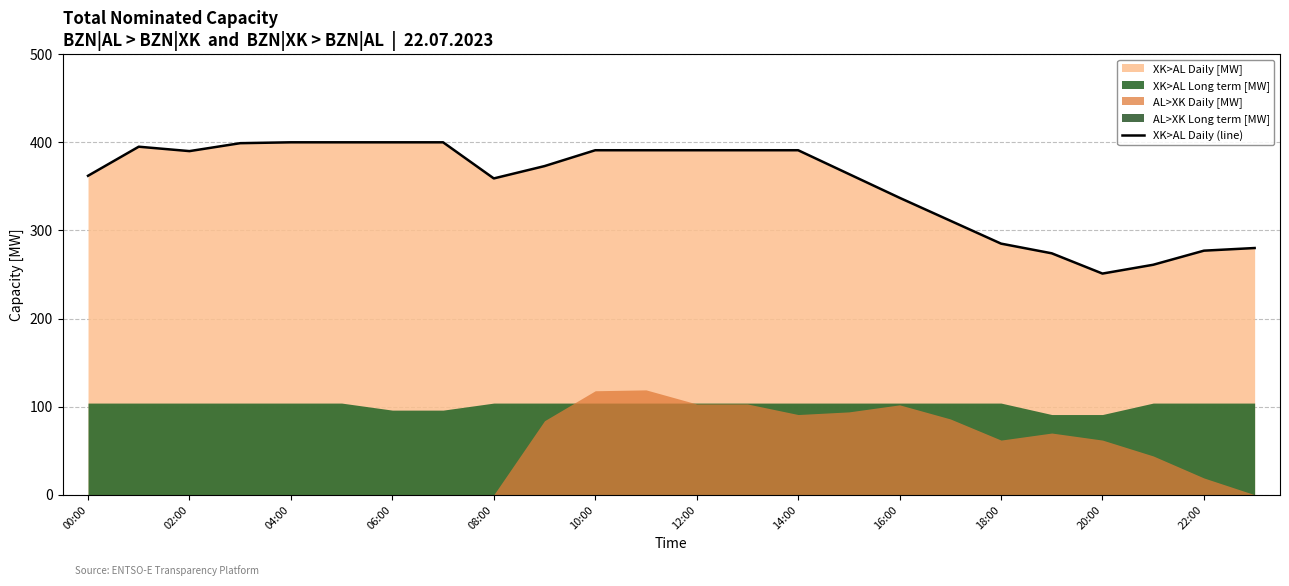

The XK>AL Daily (line) series shows 177 at 00:00. True or false?

False